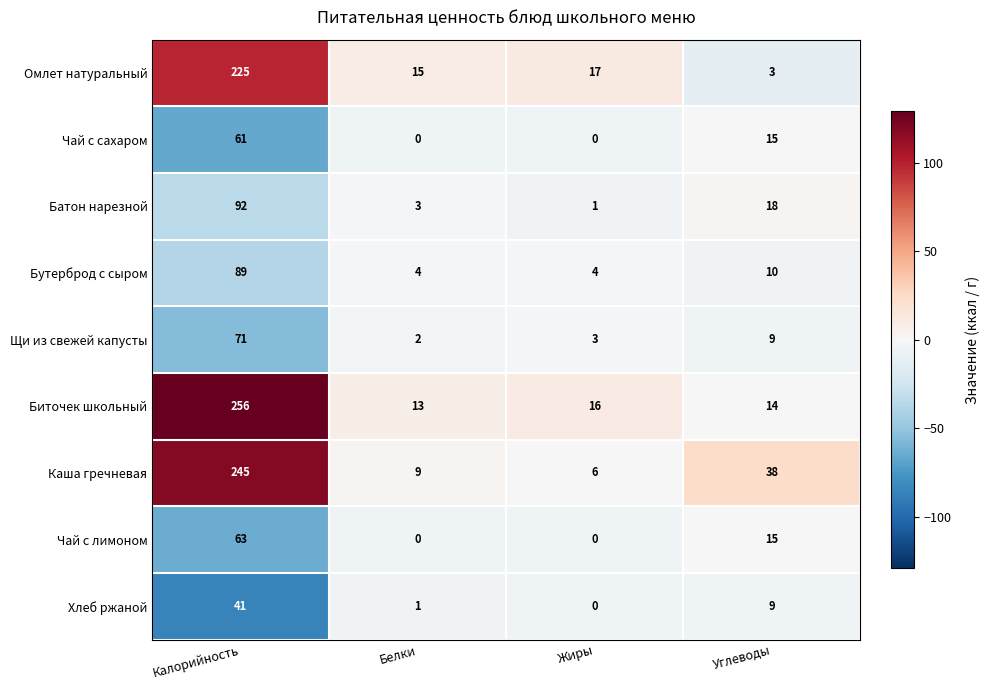

True or false: Чай с лимоном has a value of 6 at Углеводы.

False